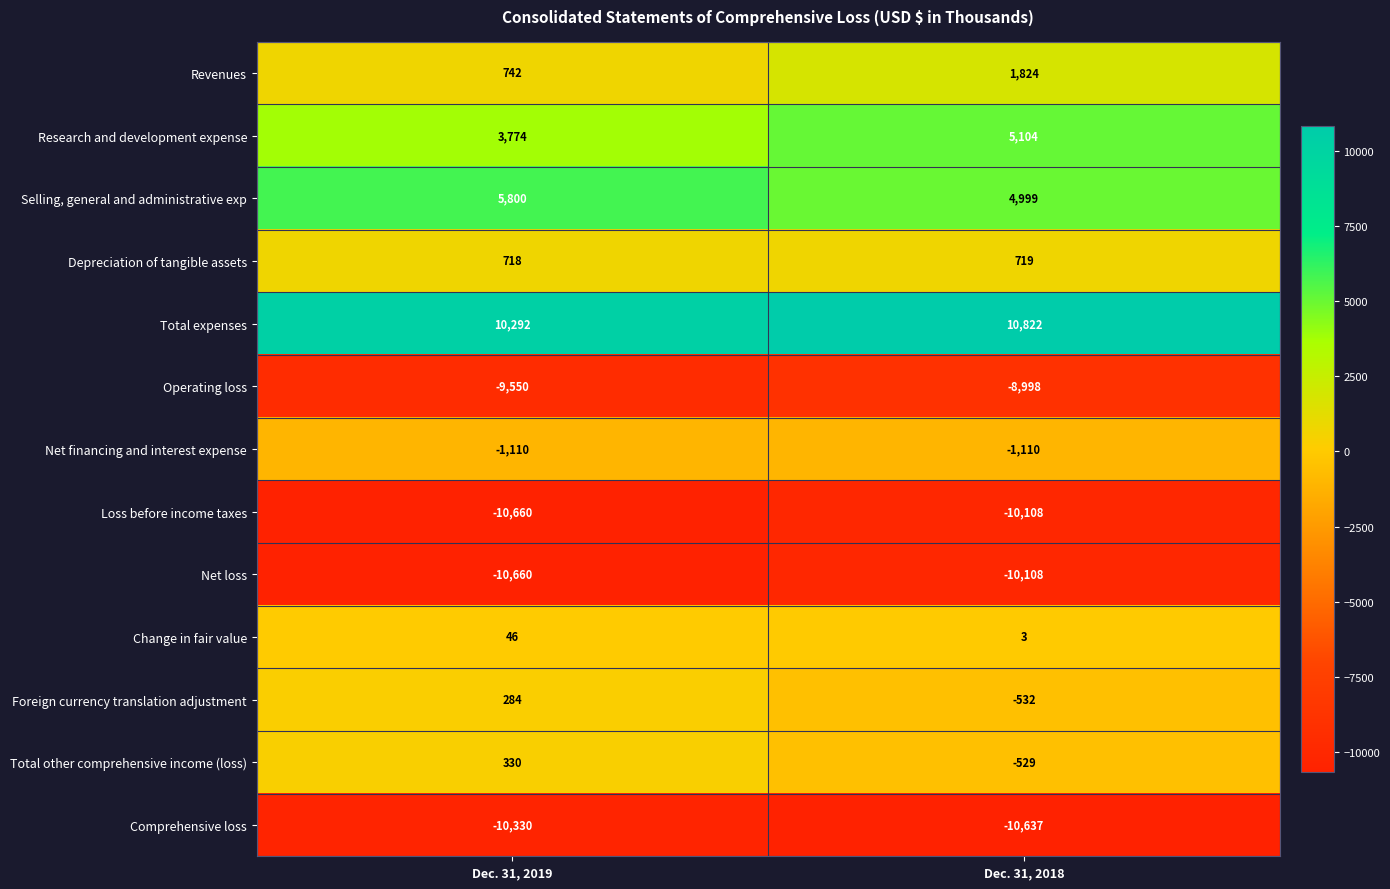

What is the difference between the highest and lowest values at Dec. 31, 2018?

21459